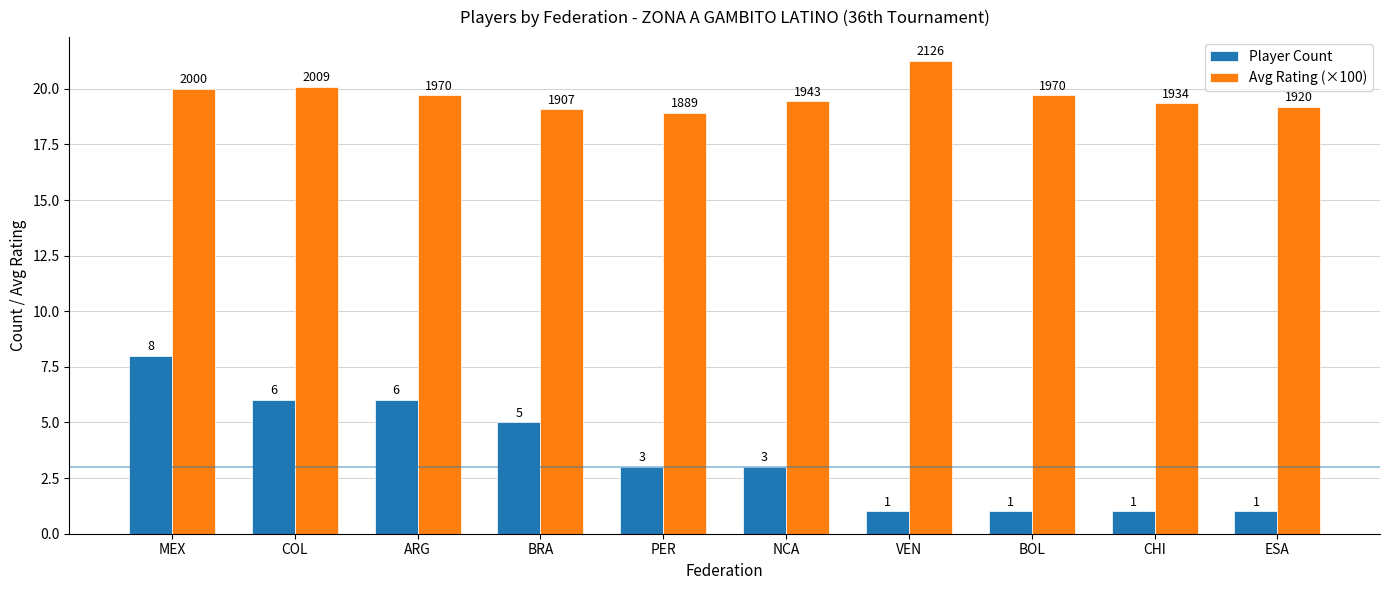

What is the greatest value displayed?

21.3